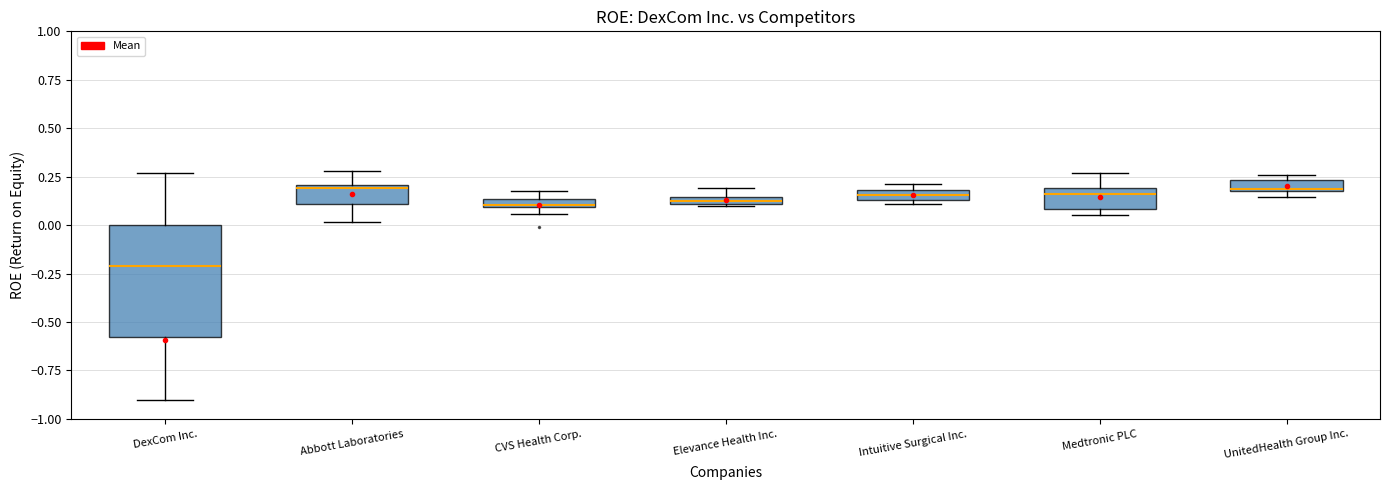

Where does the upper whisker of the box for Abbott Laboratories end on the y-axis? The values are not printed on the chart, so give them approximately, as read against the axis.

0.30